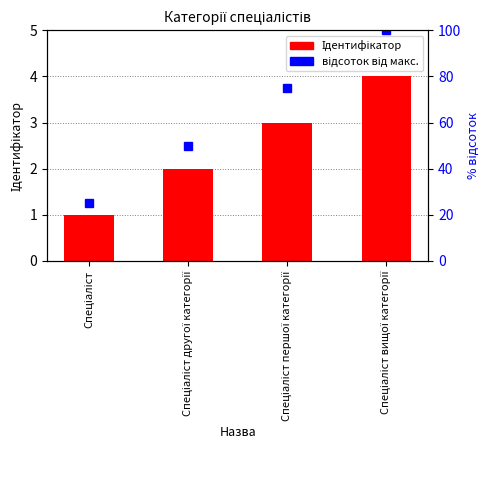

What is the difference between the highest and lowest values at Спеціаліст?

24